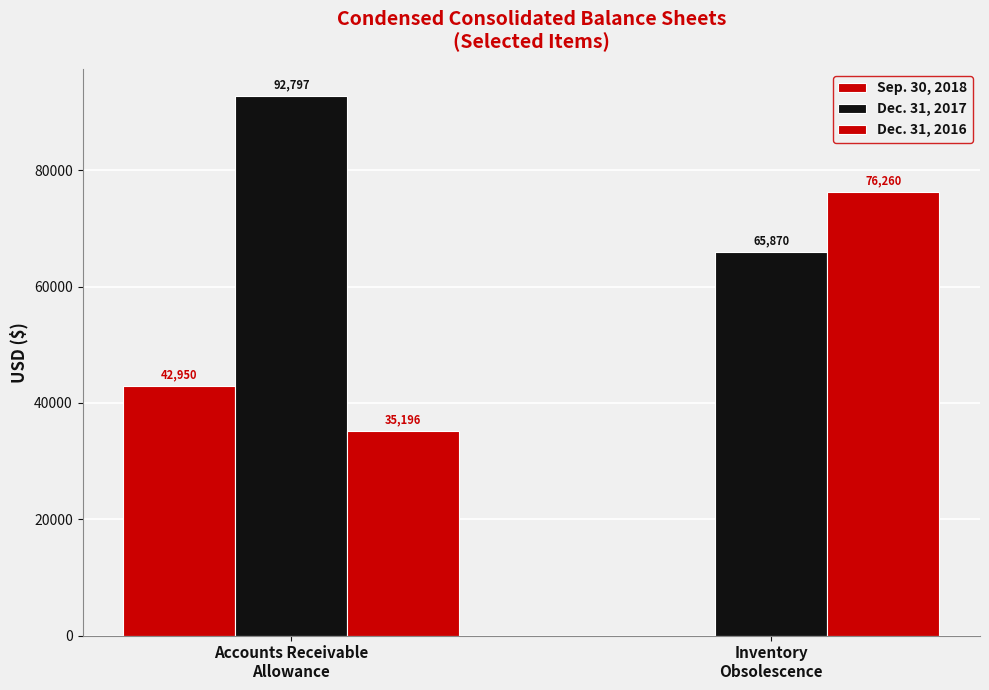

What is the maximum value for Dec. 31, 2017?

92797